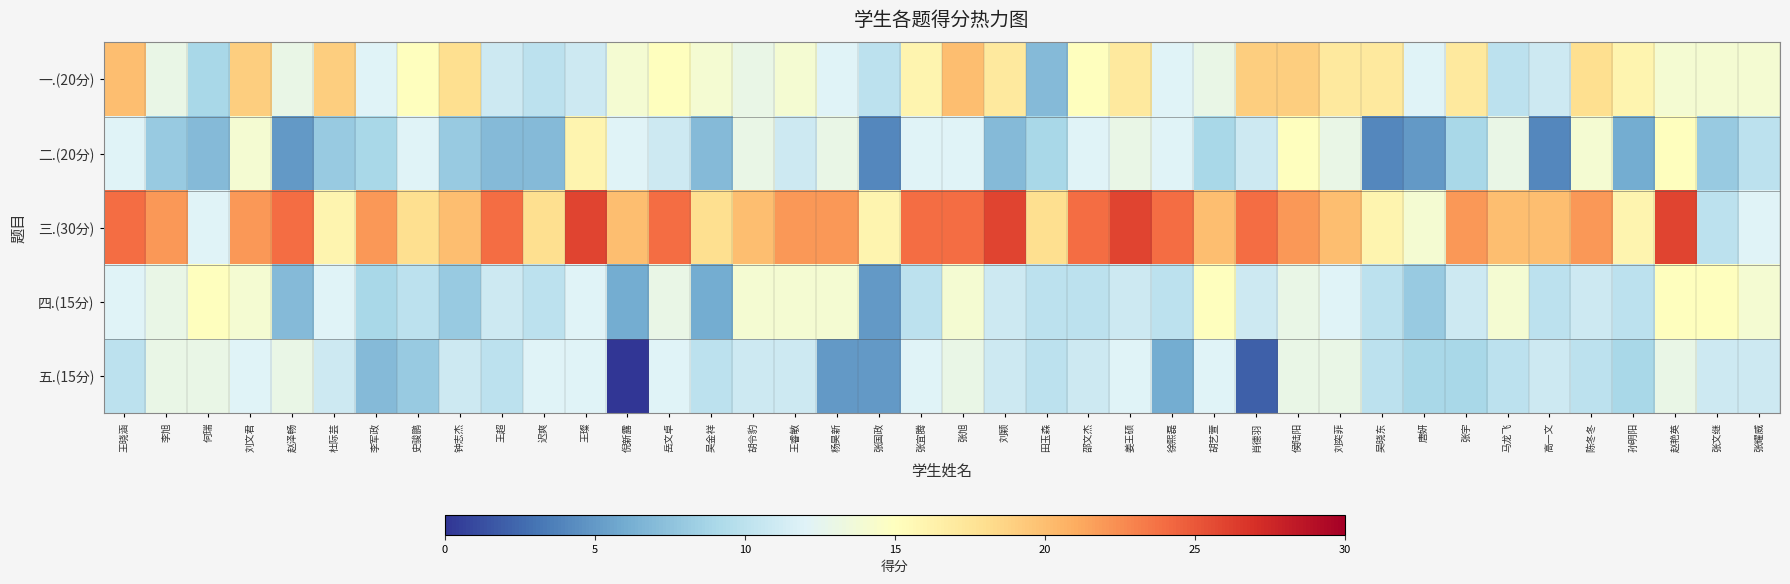

What is the difference between the highest and lowest values at 迟爽?

11